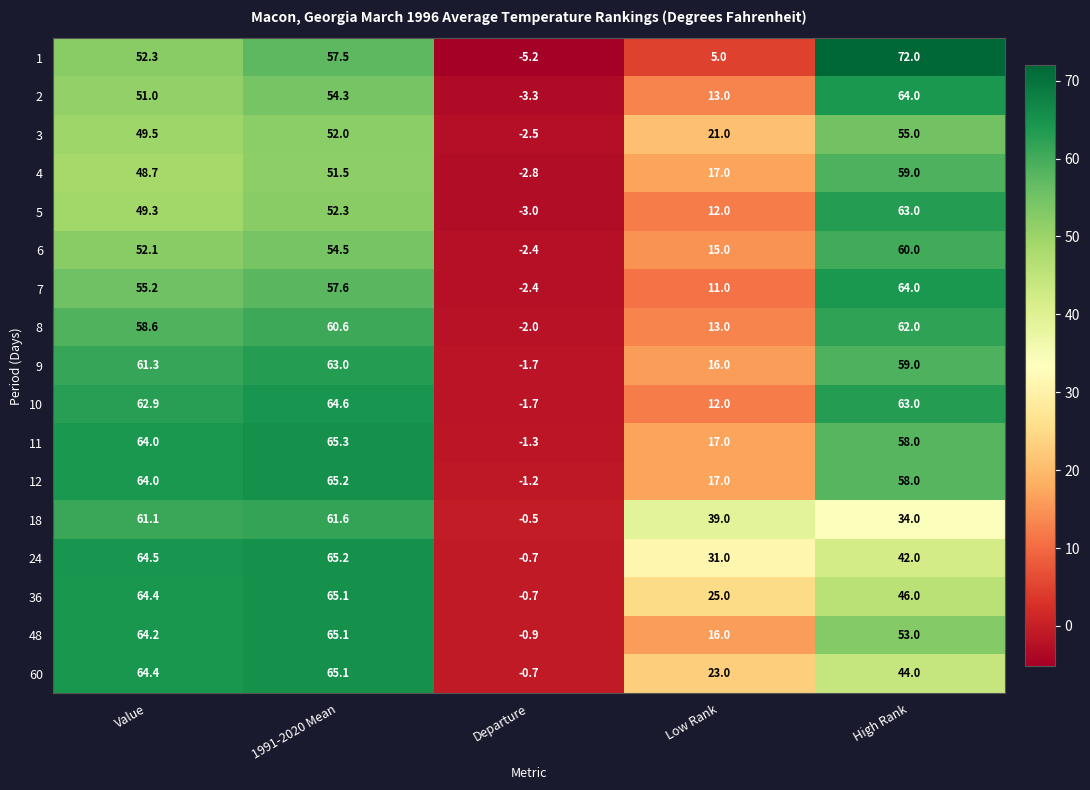

What is the sum of the 60 values at Value and Departure?

63.7